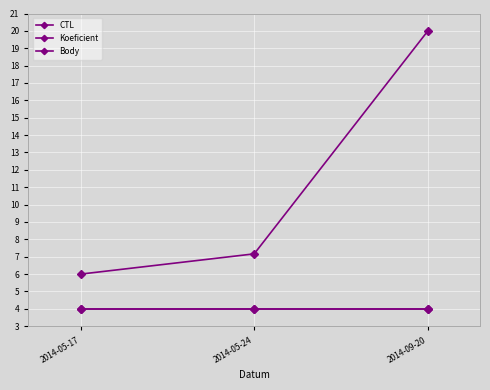

What is the sum of the CTL values at 2014-09-20 and 2014-05-24?

27.2